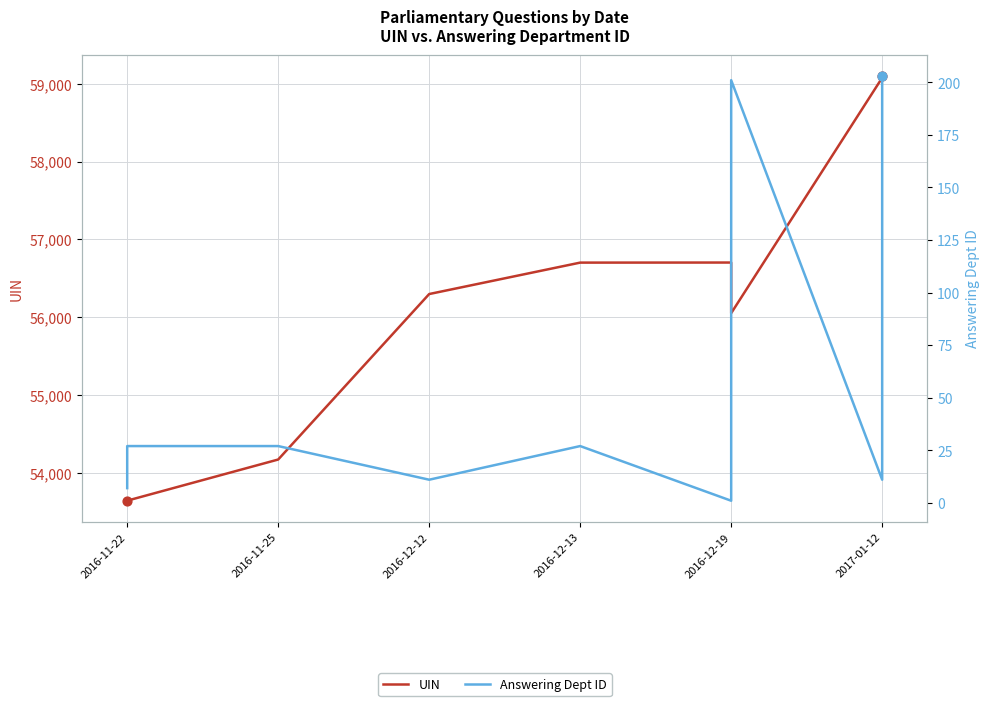

Which series has the largest Y range (max minus min)?

UIN